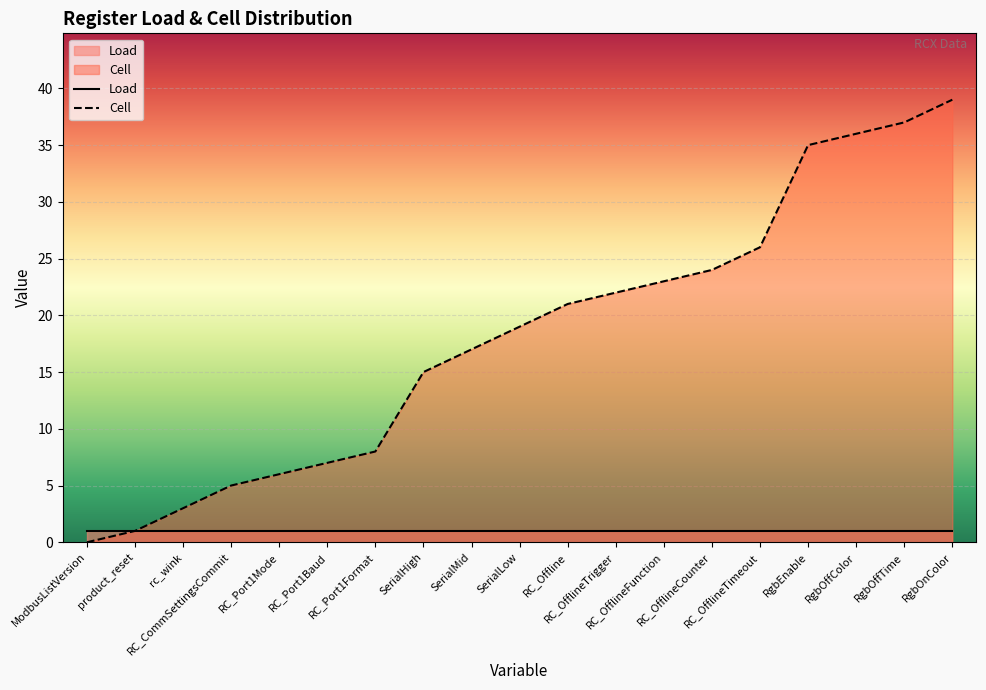

What is the maximum value shown in the chart?

39